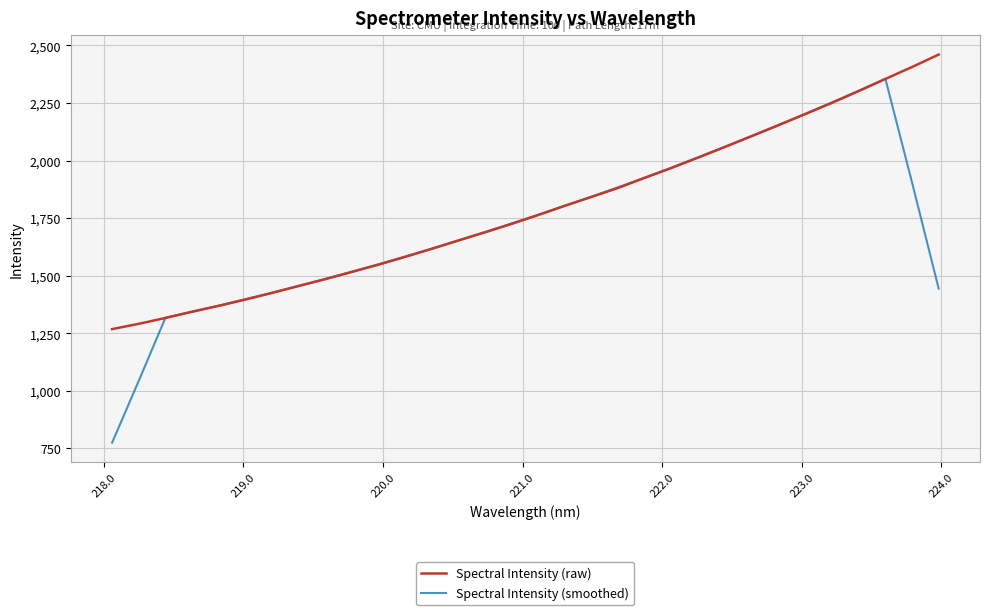

What is the average value of the Spectral Intensity (raw) series?

1787.1